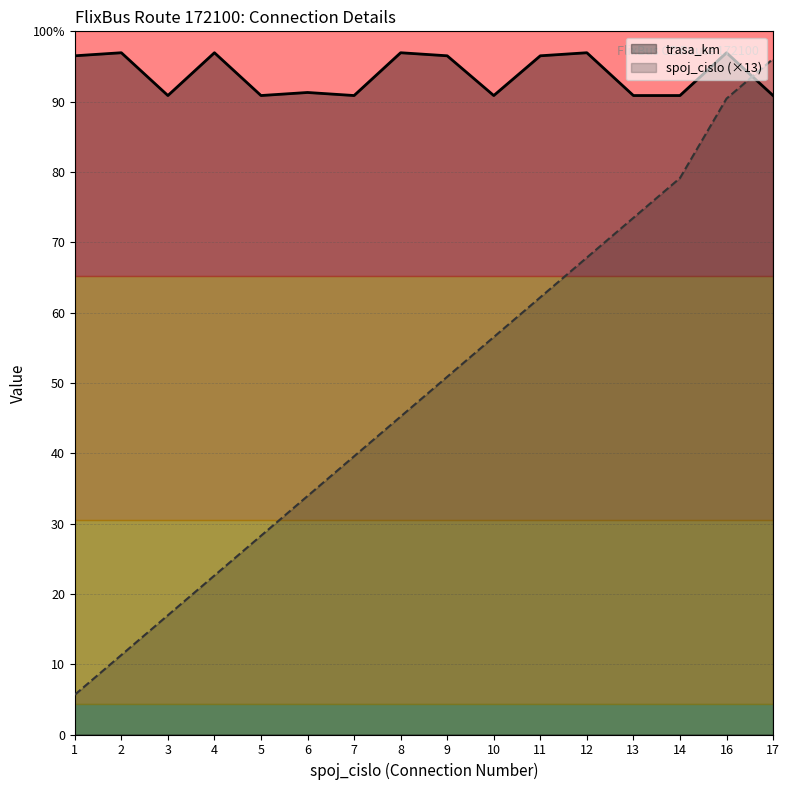

List the series in order of their peak value, lowest first.

spoj_cislo (×13), trasa_km